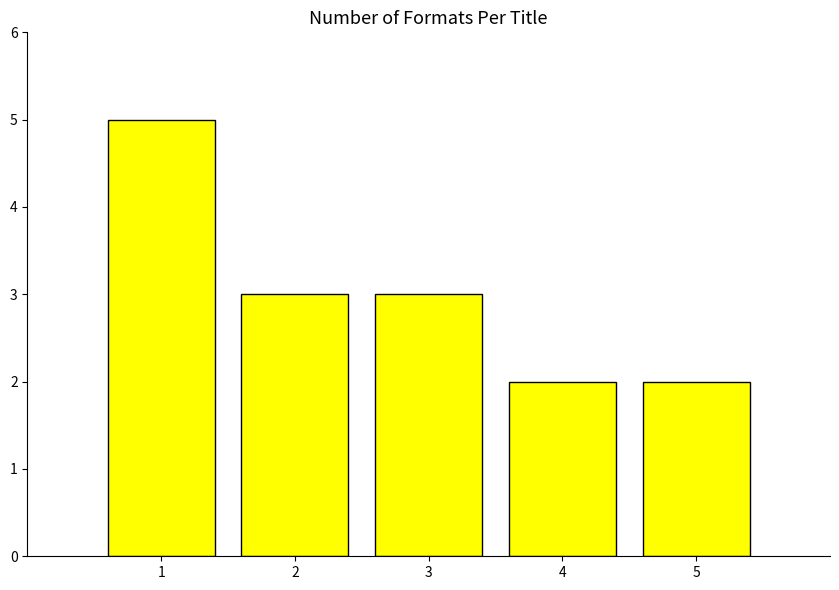

What is the maximum value shown in the chart?

5